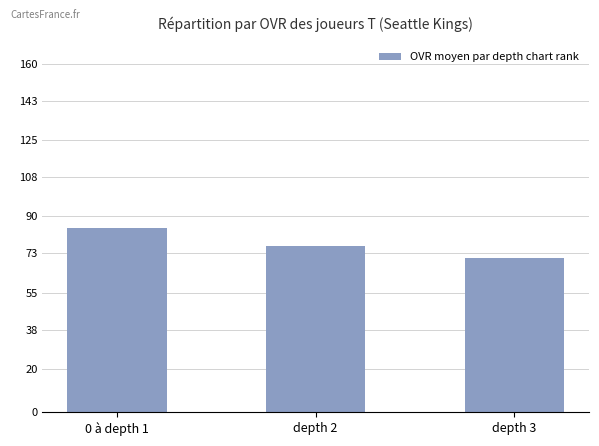

Where is the data nearest to the value 77?

depth 2